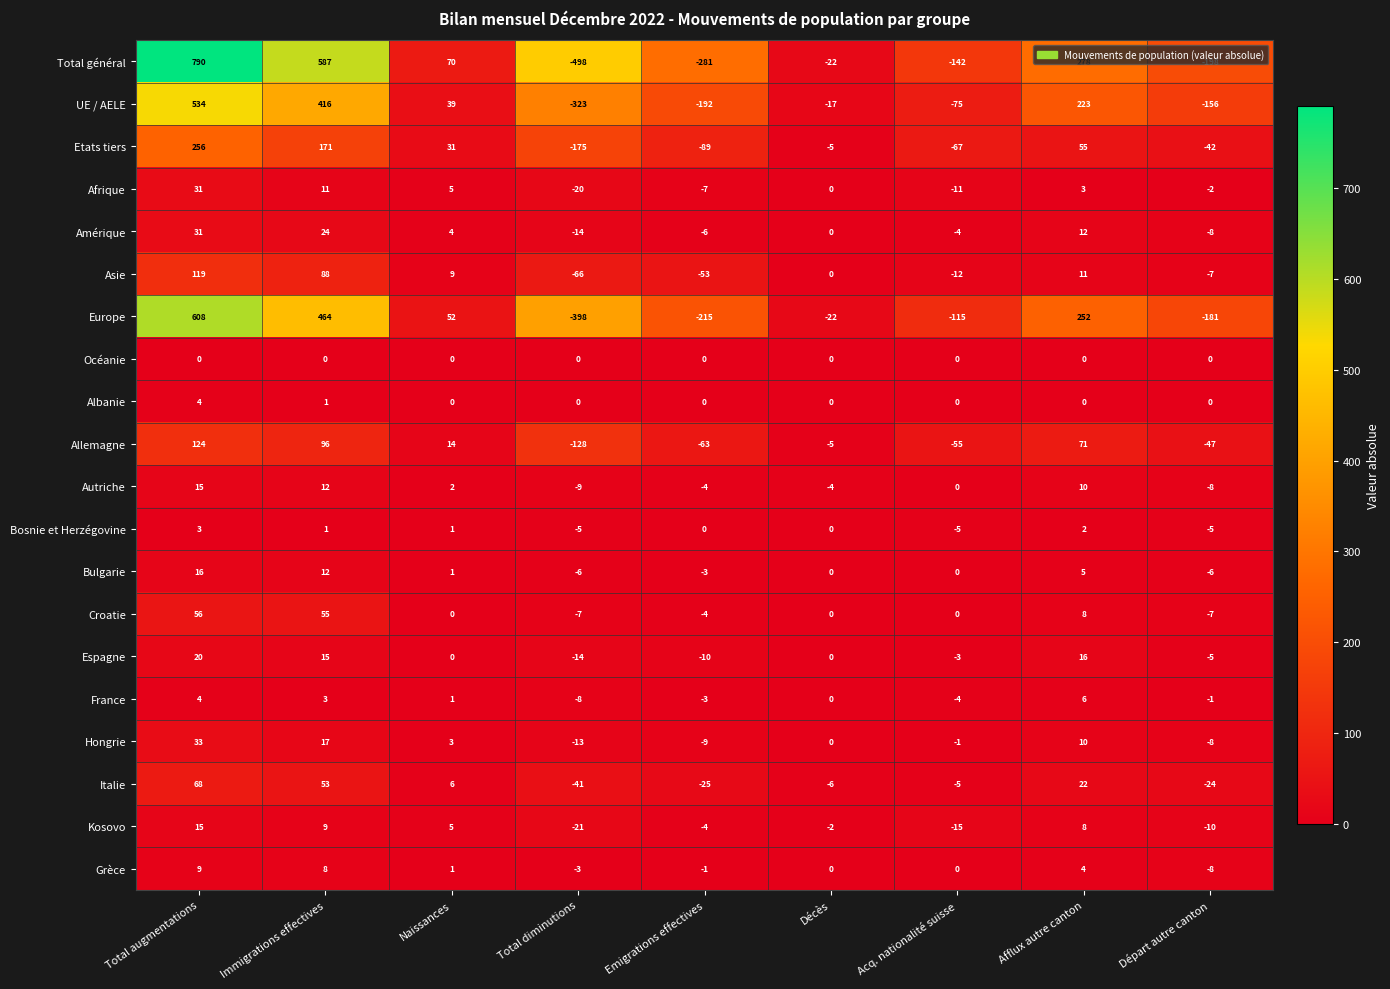

True or false: Autriche has a value of 3 at Afflux autre canton.

False